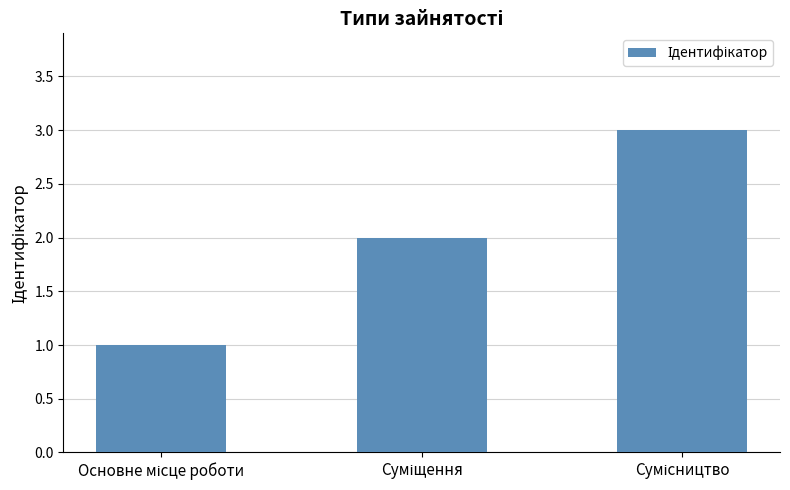

What is the maximum value shown in the chart?

3